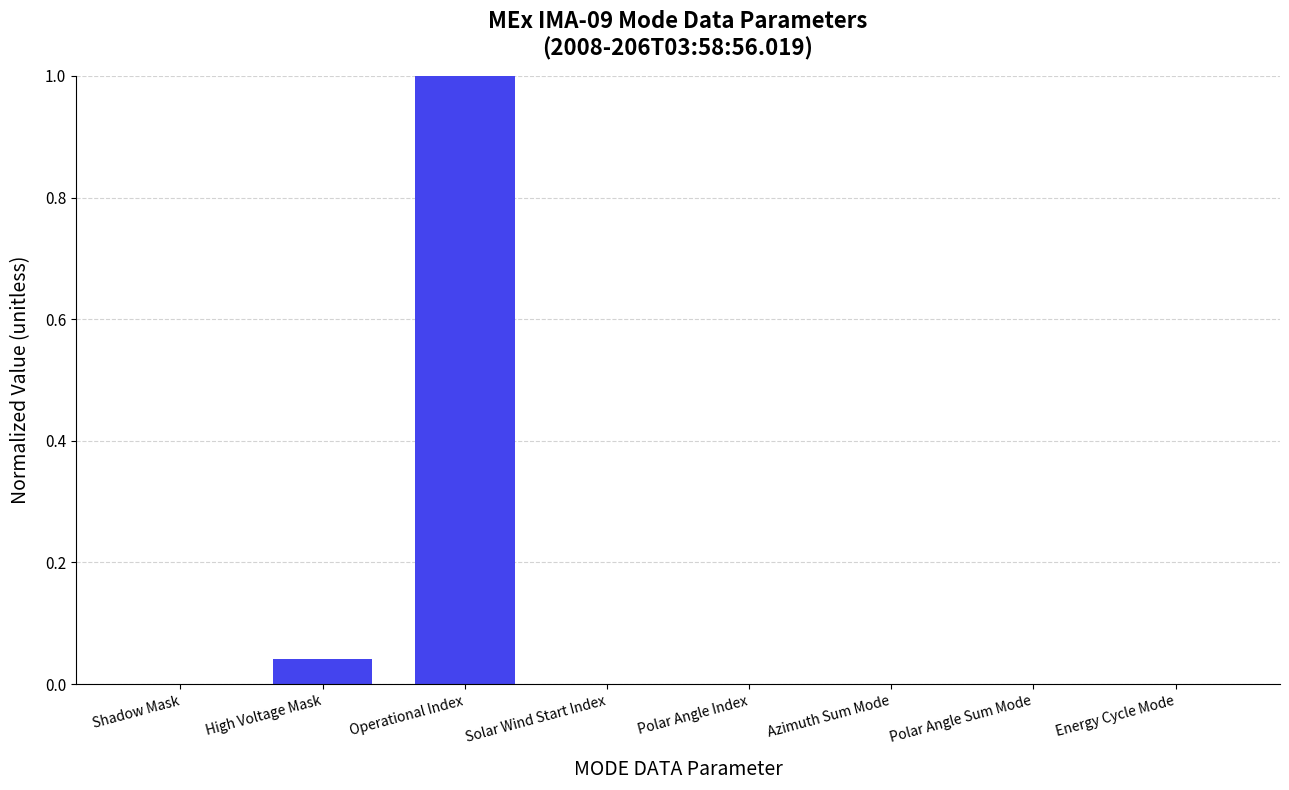

At which category does the chart reach its peak across all series?

Operational Index